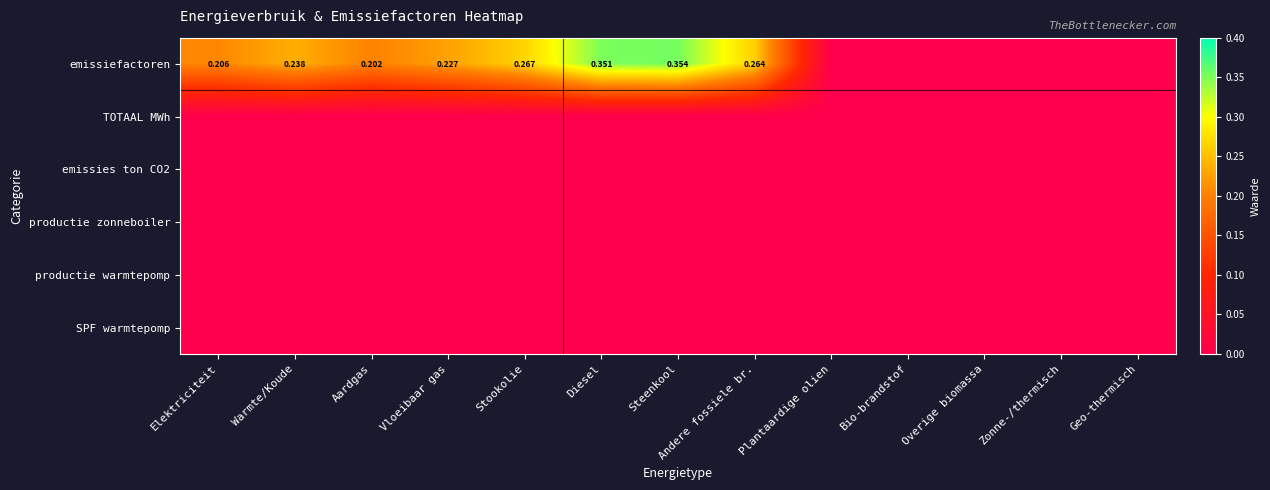

How many emissiefactoren values are between 0 and 1?

13